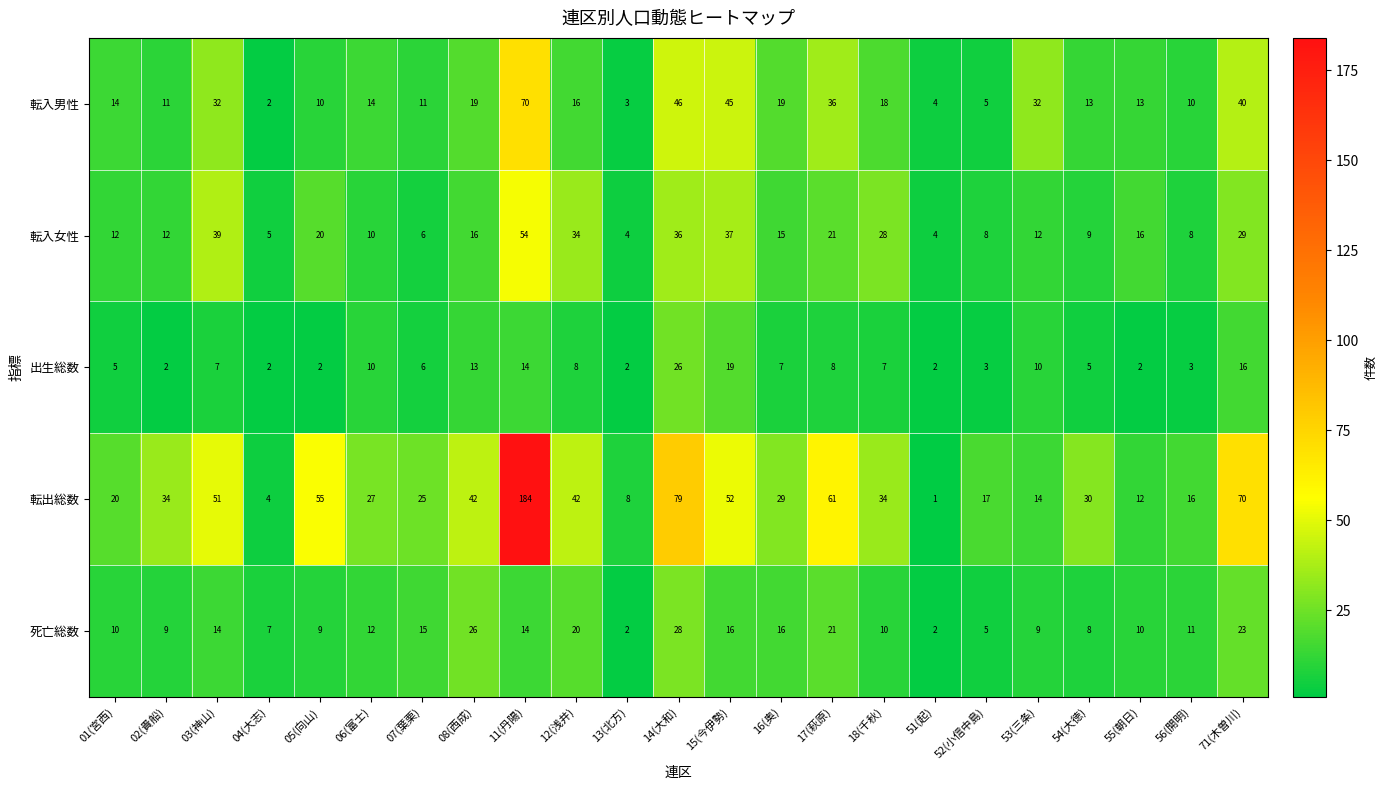

Rank the series by their maximum value, from highest to lowest.

転出総数, 転入男性, 転入女性, 死亡総数, 出生総数